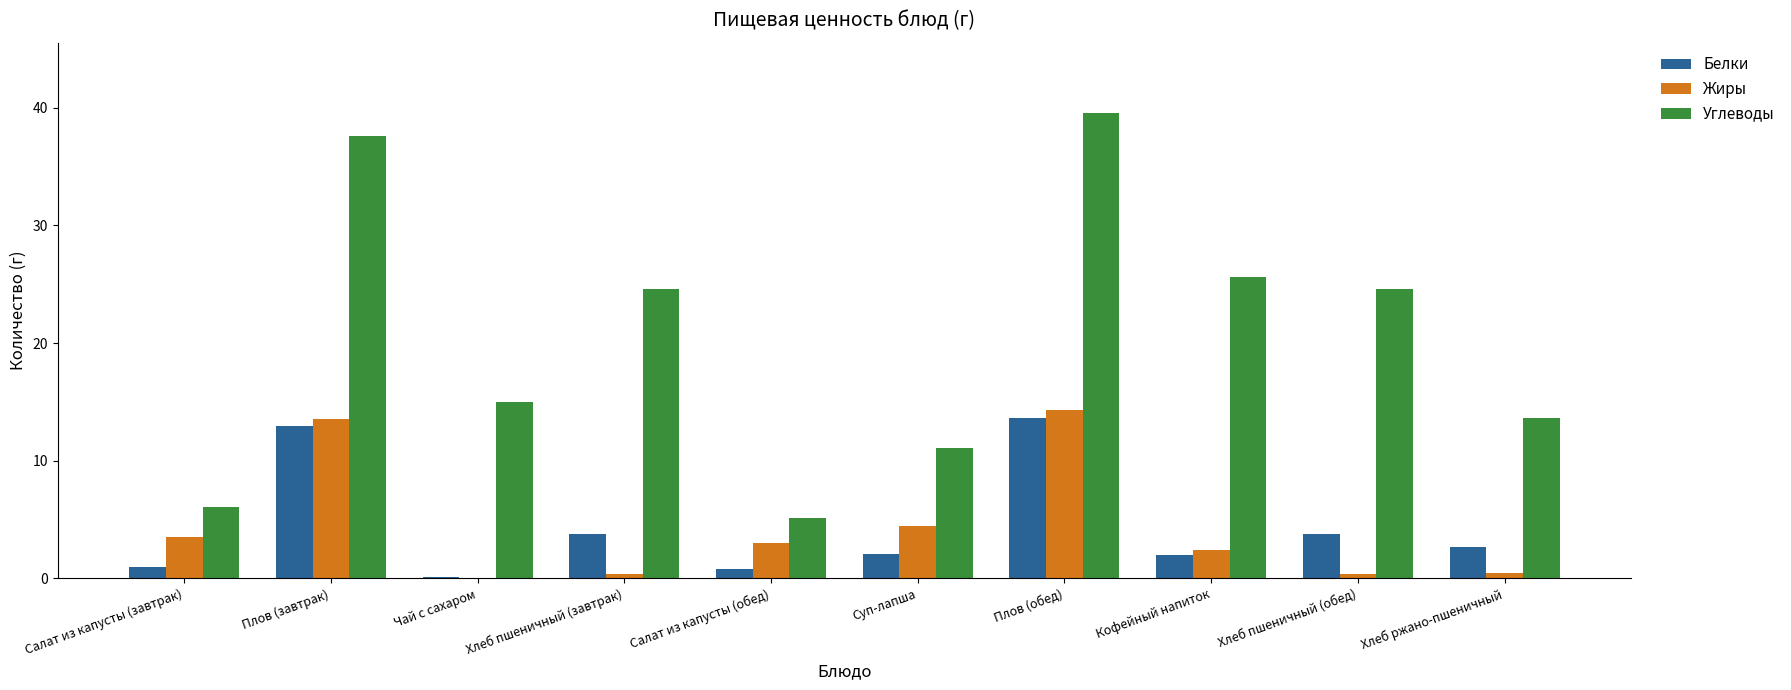

Count the number of data series in this chart.

3